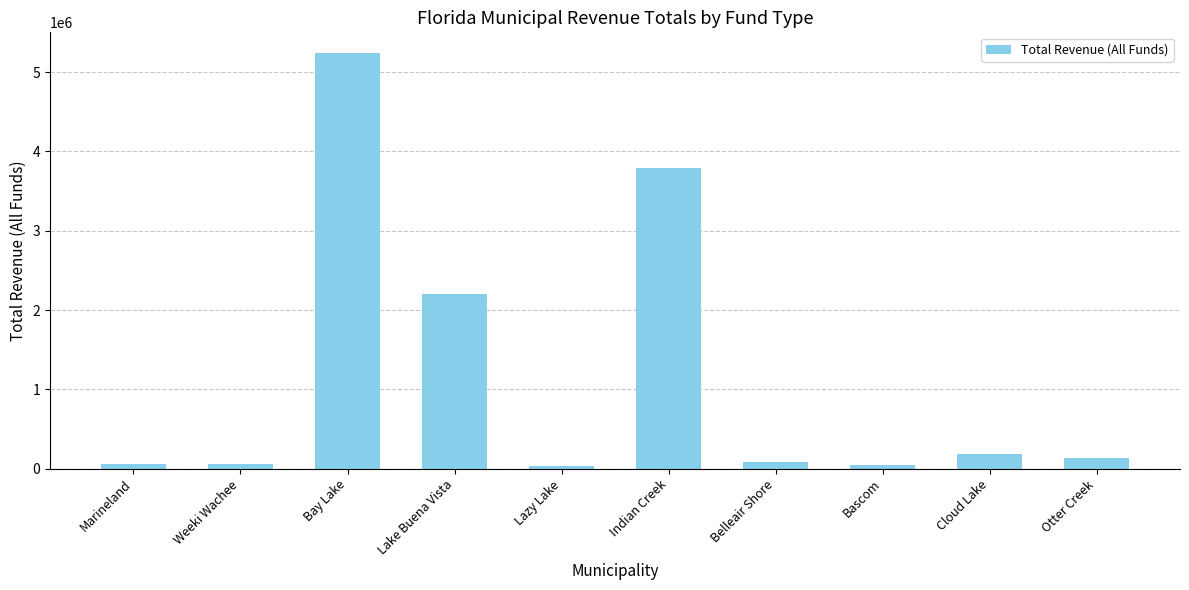

How many series are shown in this chart?

1